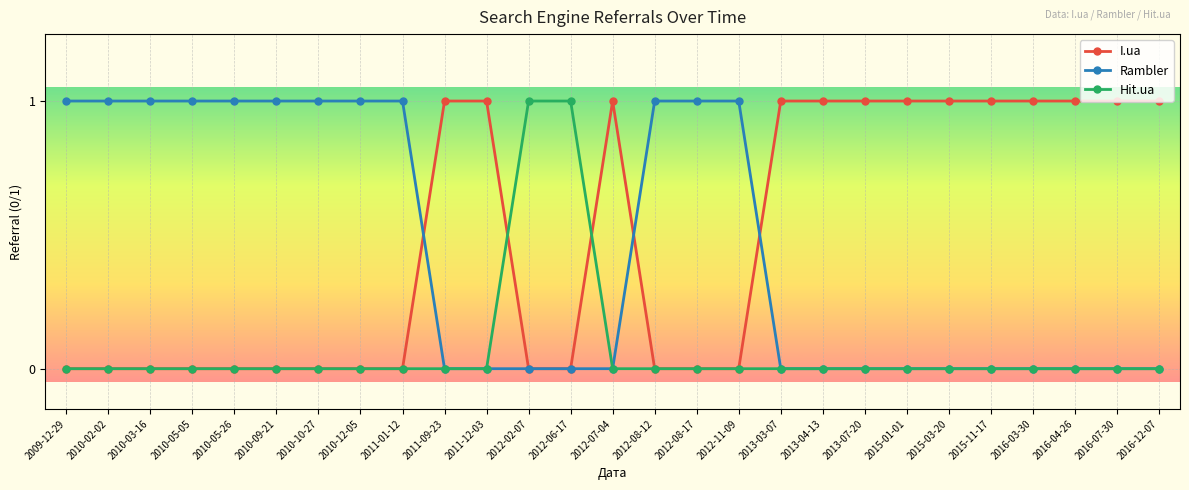

True or false: I.ua has a value of 0 at 2012-08-17.

True